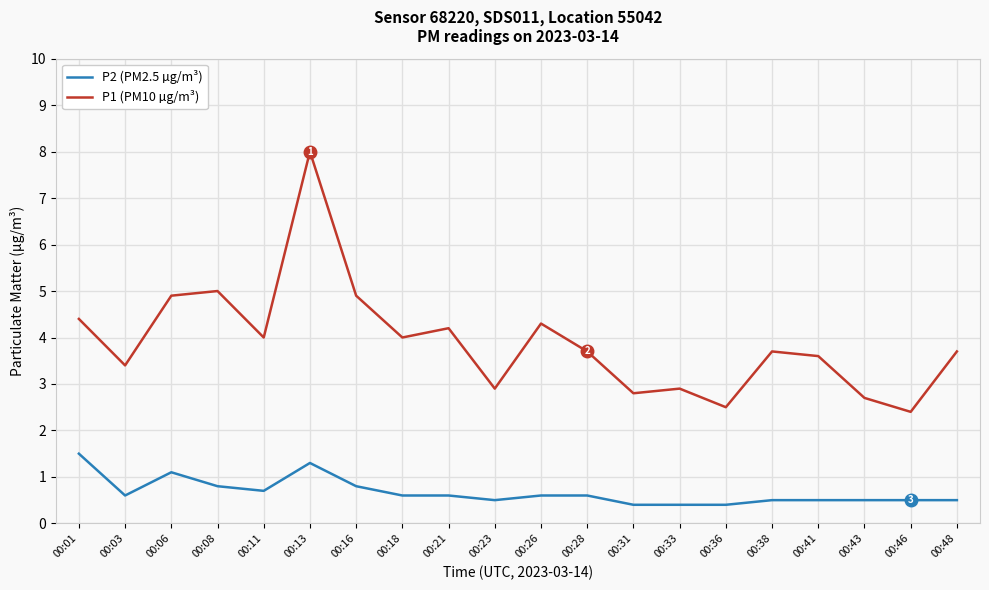

At which label does P1 (PM10 µg/m³) reach its minimum?

00:46